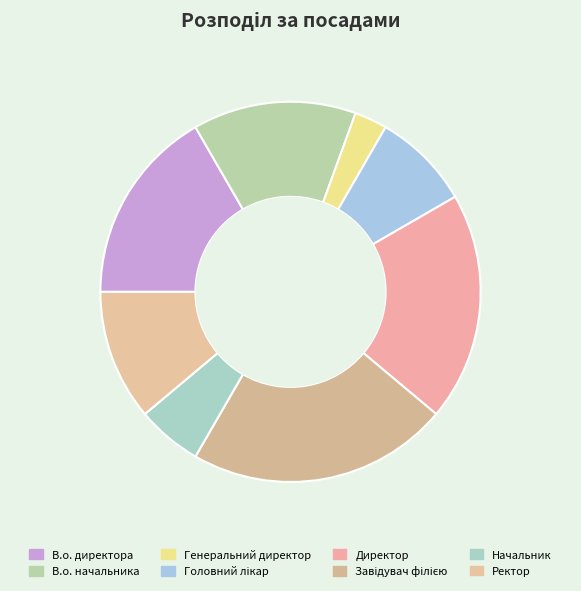

What is the largest slice in the pie chart?

Завідувач філією